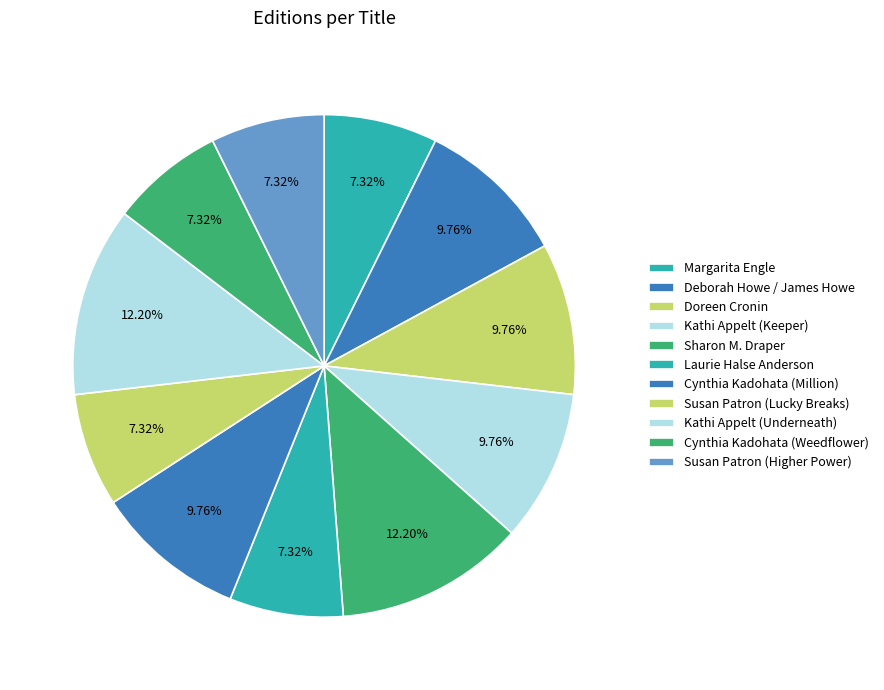

To the nearest percent, what is the average slice percentage?

9%